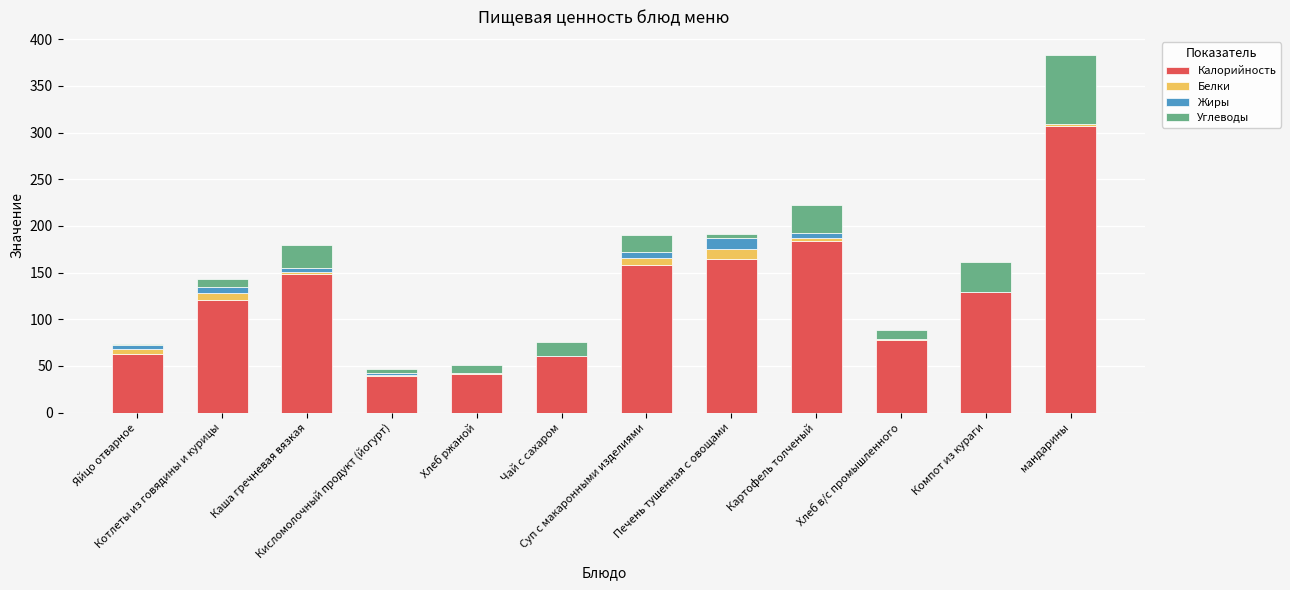

What is the total value across all series at Компот из кураги?

161.0